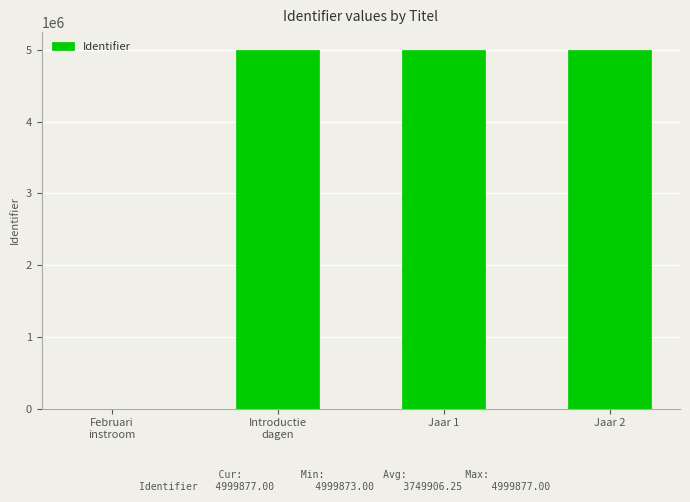

How many values are above zero?

3